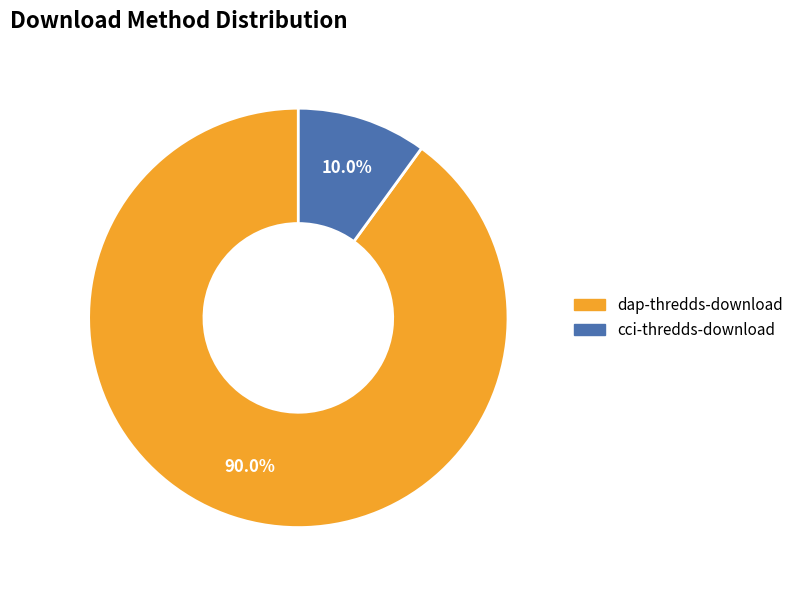

How many segments does this pie chart have?

2